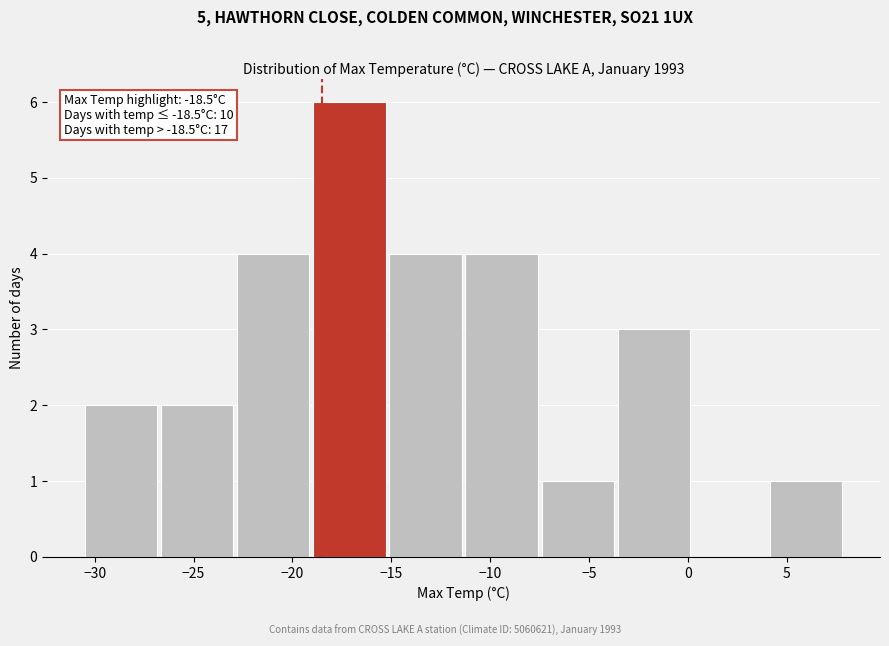

Which range on the x-axis has the tallest bar?

-18.95 to -15.10